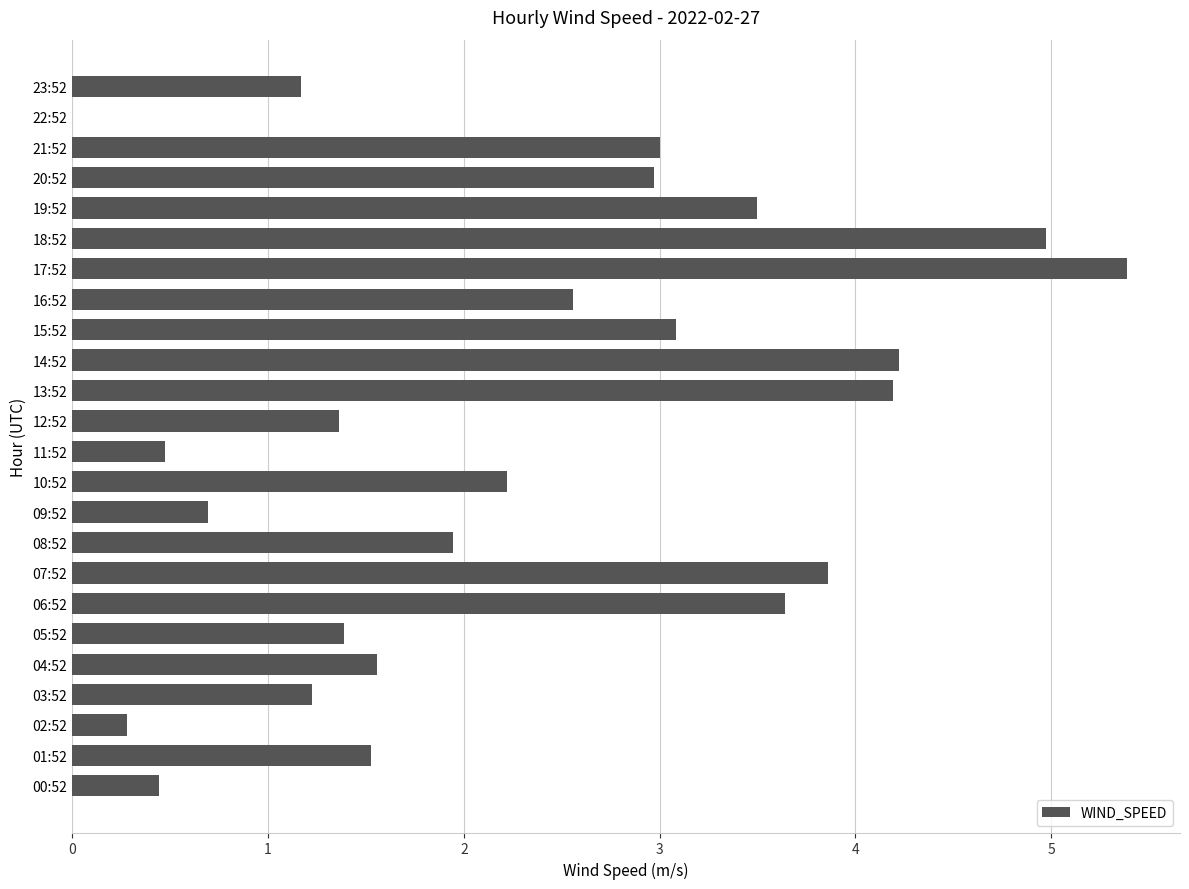

Which has a higher value, 13:52 or 18:52?

18:52